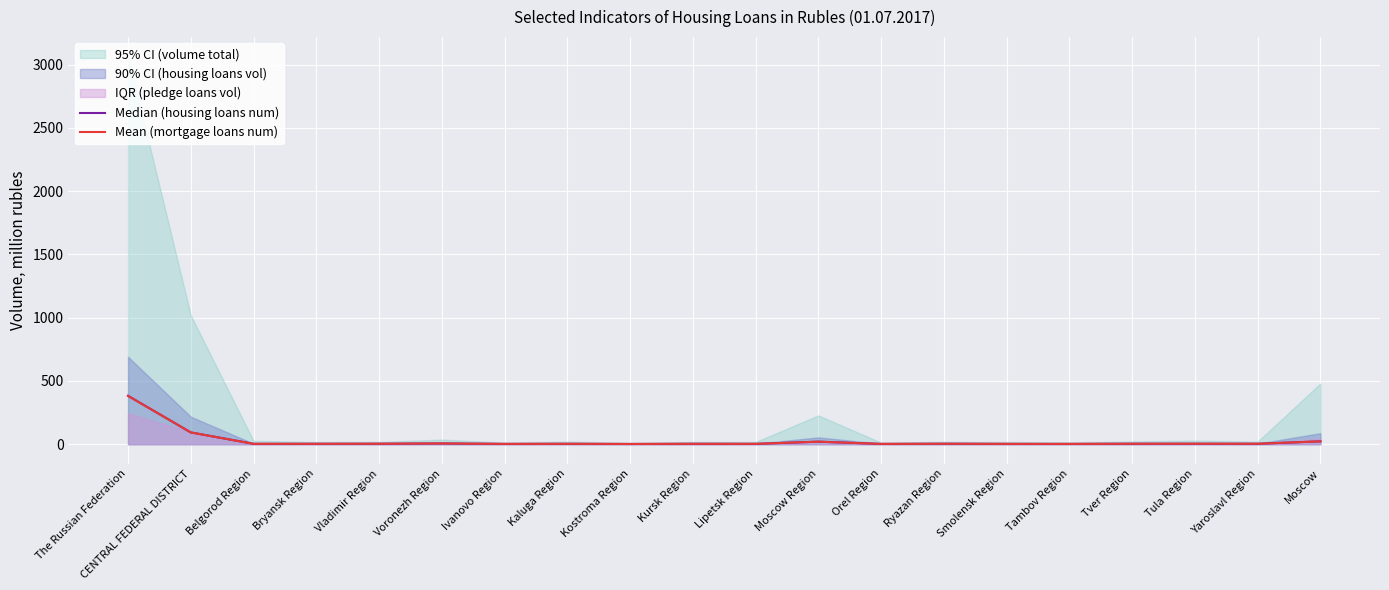

The value of Mean (mortgage loans num) at Lipetsk Region is 2.8. True or false?

True